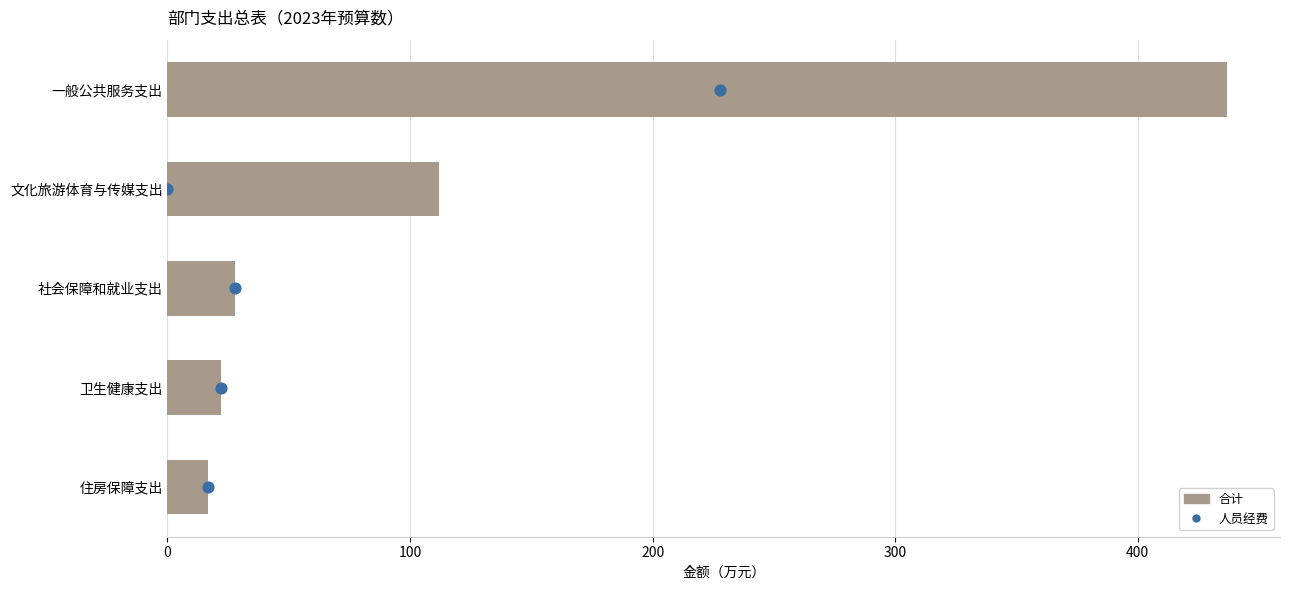

Which series reaches the maximum Y coordinate?

合计